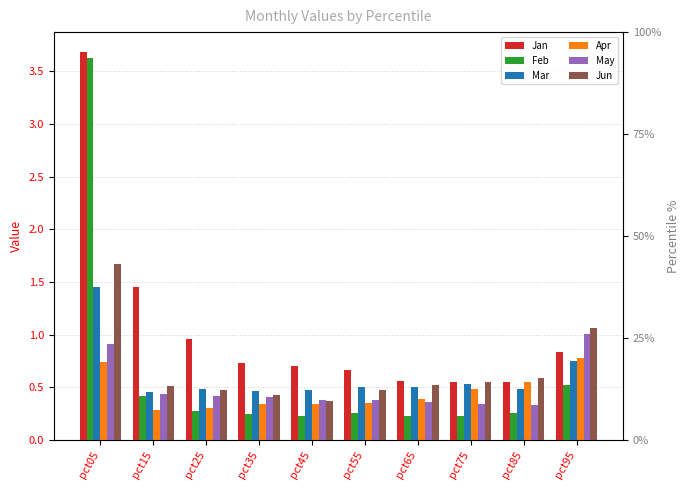

What is the difference between the maximum and minimum values in the Feb series?

3.4